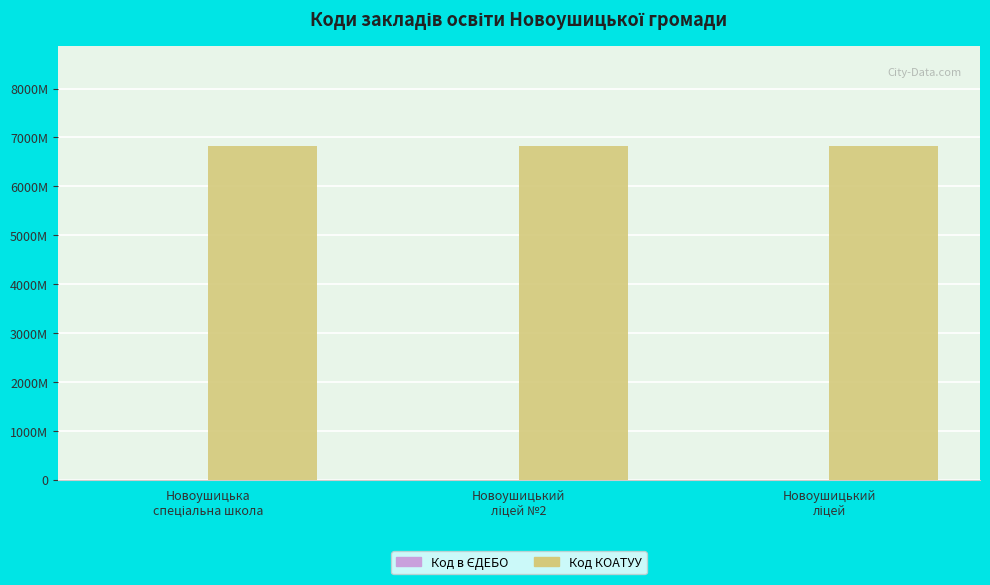

What is the difference between the second highest and minimum values in the Код в ЄДЕБО series?

726